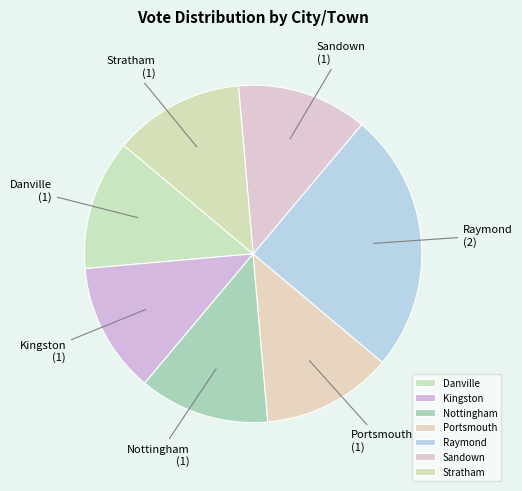

Does Nottingham account for over 50% of the chart?

No